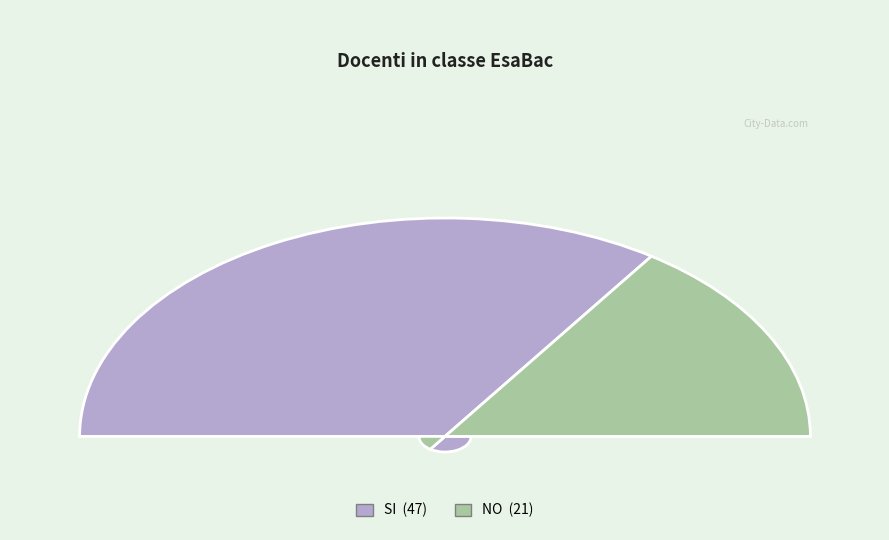

The SI slice represents 59% of the pie. True or false?

False